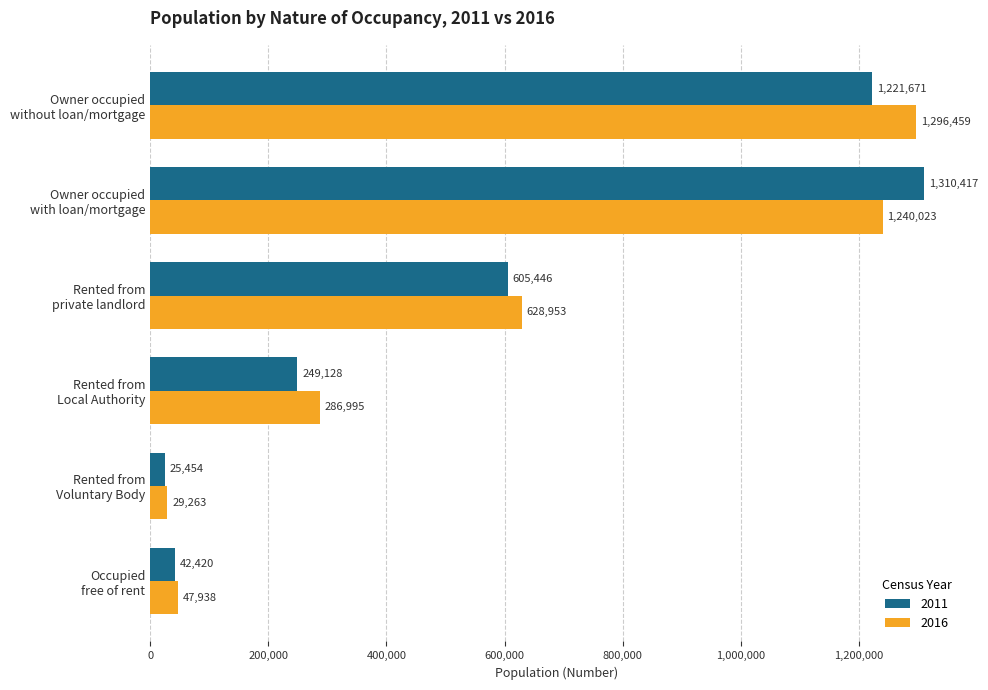

Which series has the widest spread of values?

2011